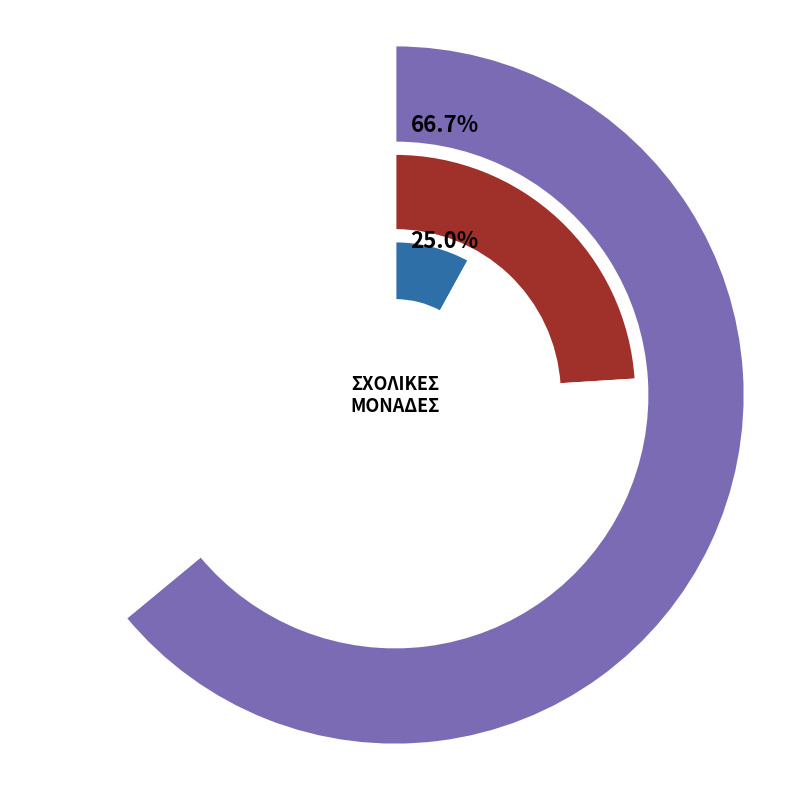

To the nearest percent, what is the combined percentage of 5ο ΔΣ ΦΛΩΡΙΝΑΣ and ΠΕΙΡΑΜΑΤΙΚΟ ΔΣ ΦΛΩΡΙΝΑΣ?

75%